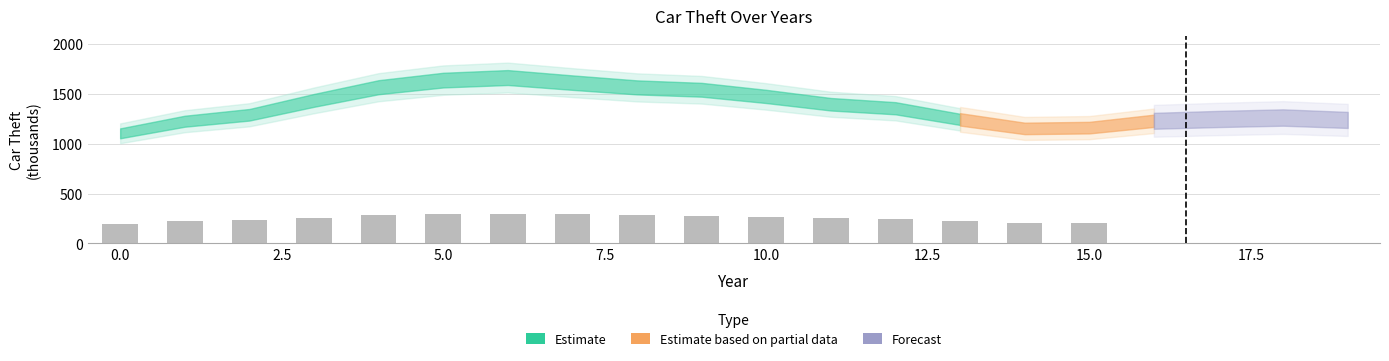

How many values are below 1354?

10